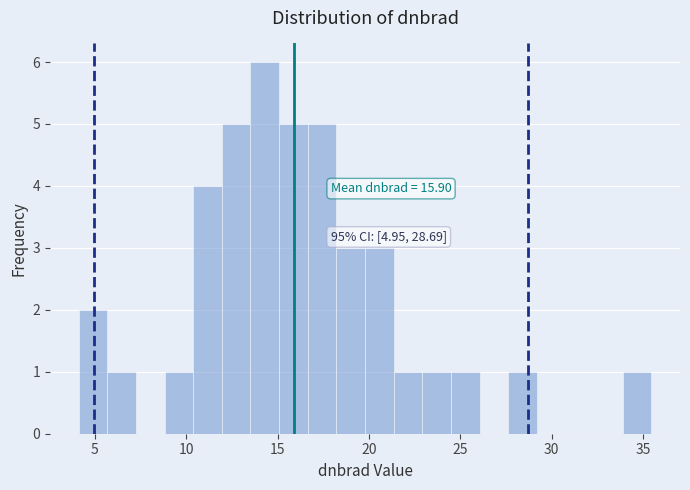

Read against the x-axis, roughly where is the centre of the tallest bar?

14.5